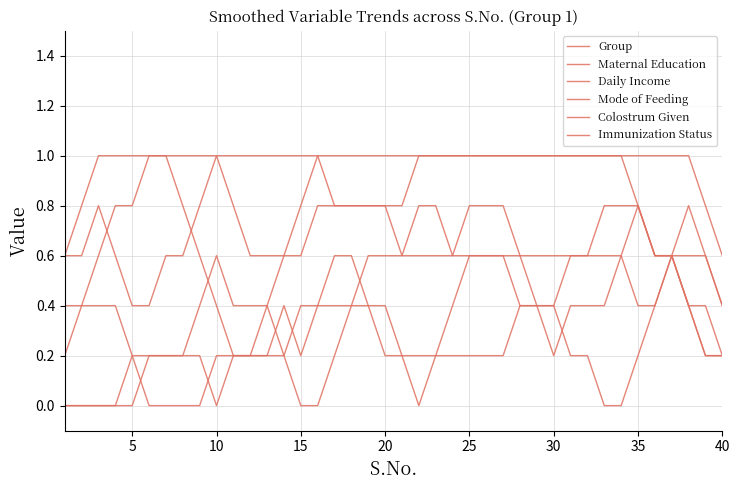

Is this an area chart (filled region under the line)?

No